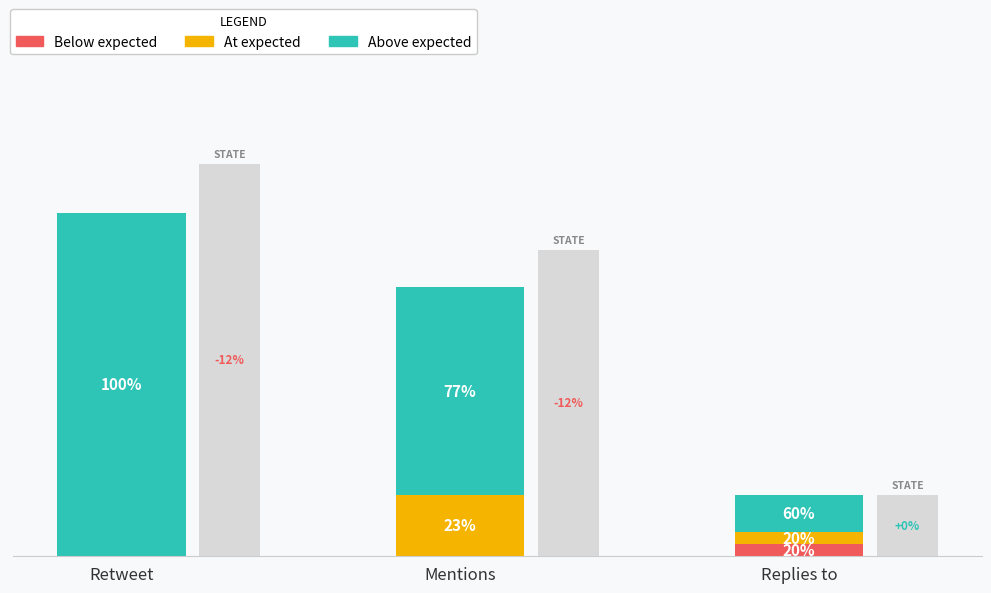

How many bars are there in total?

9